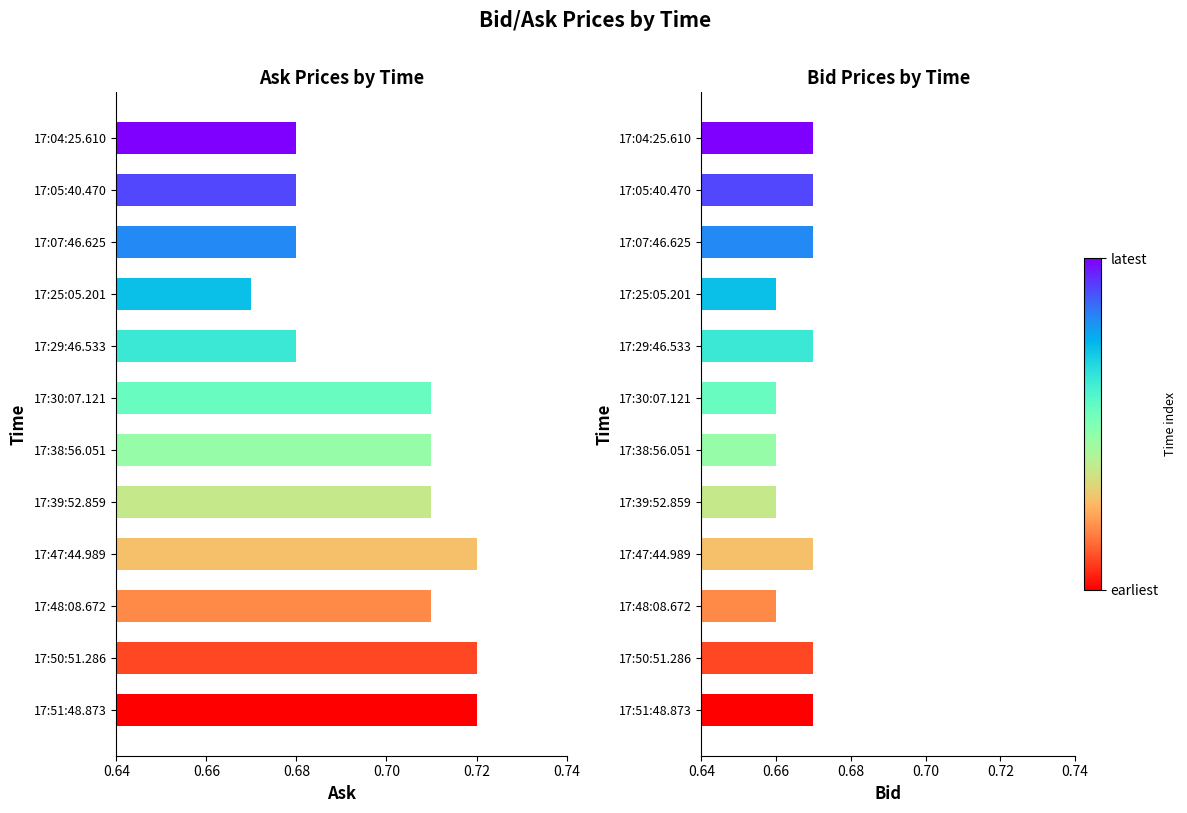

The Bid series shows 0.7 at 17:29:46.533. True or false?

True